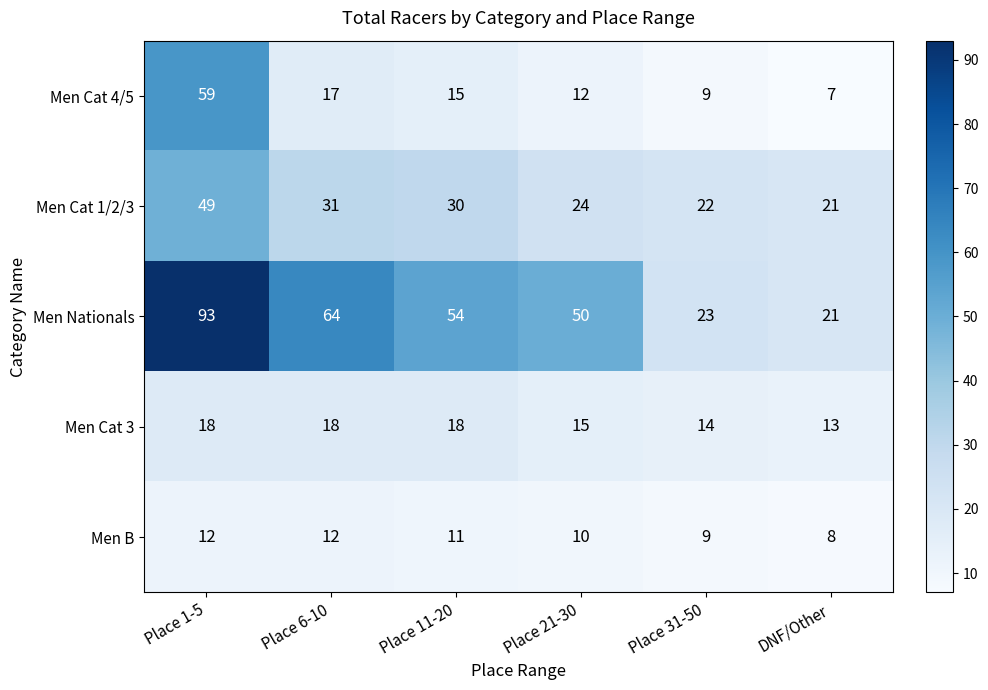

At which label is Men Cat 4/5 closest to 33?

Place 6-10